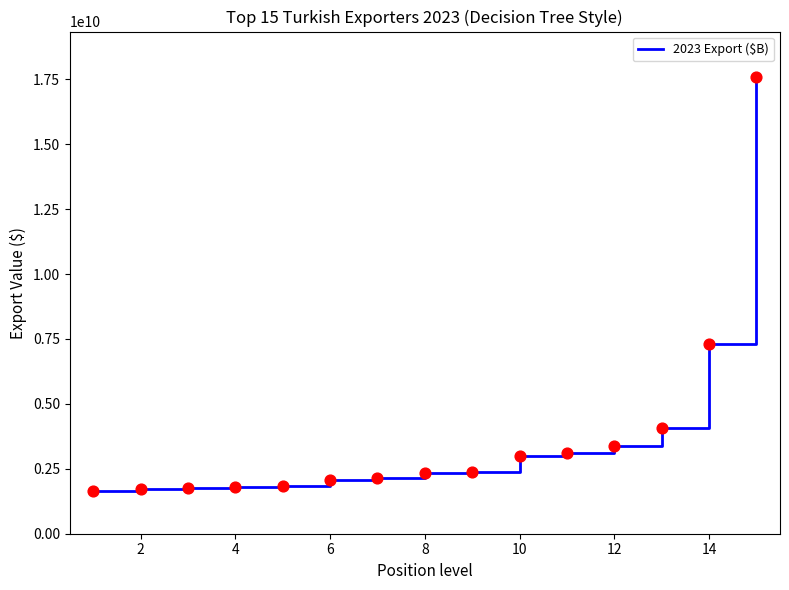

What is the difference between the maximum and minimum values?

15920800645